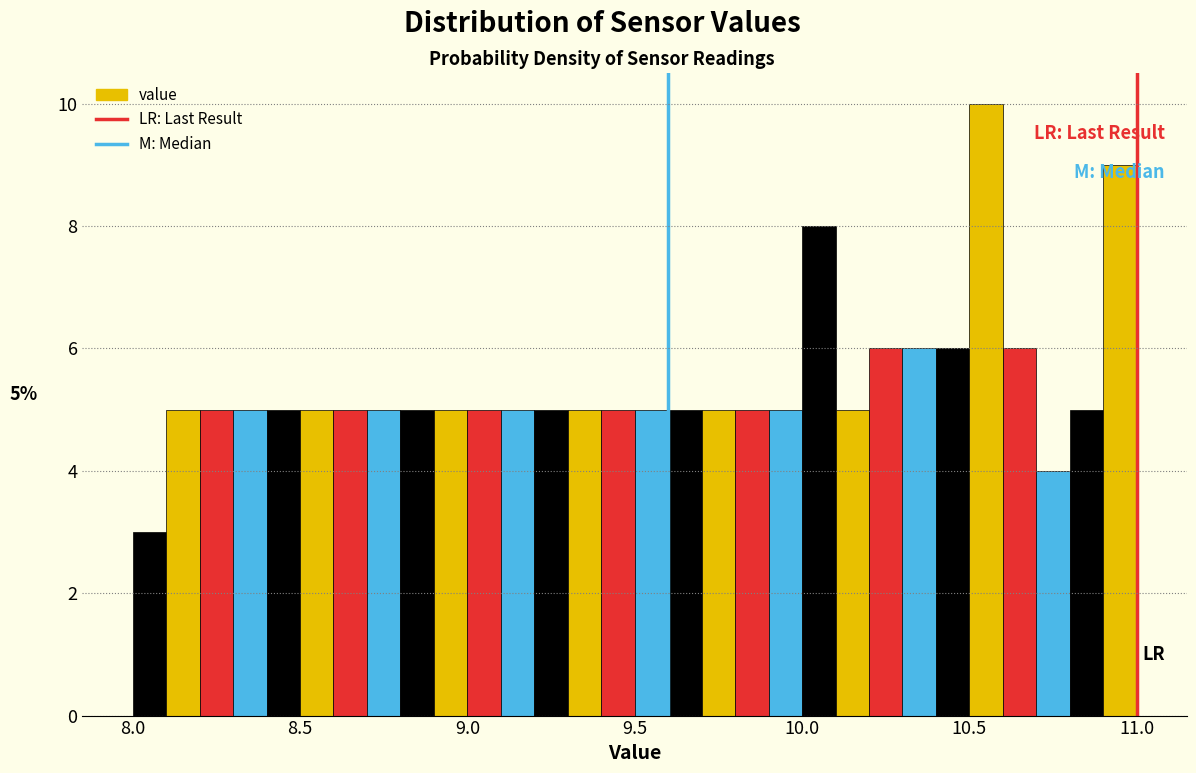

Around what value on the x-axis is the tallest bar? Give the approximate position of its centre, as read against the axis.

10.55